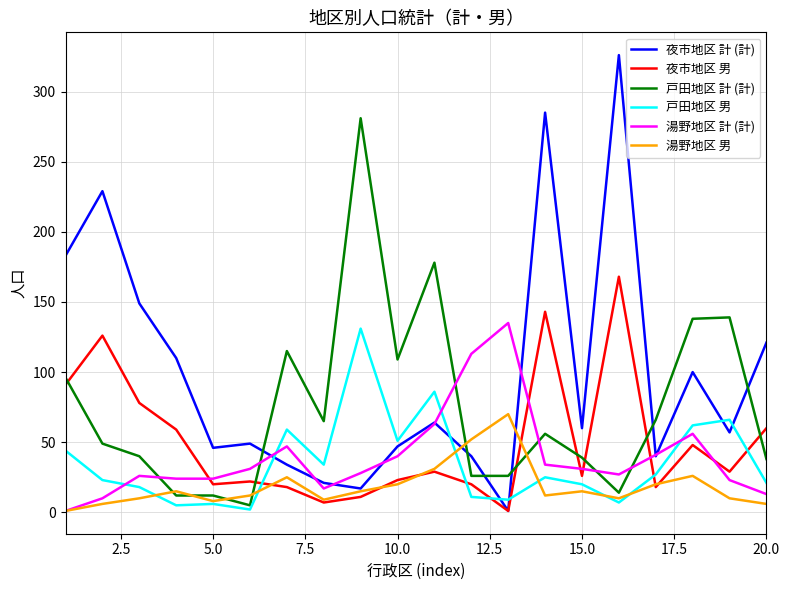

What is the highest value of the 夜市地区 男 series?

168